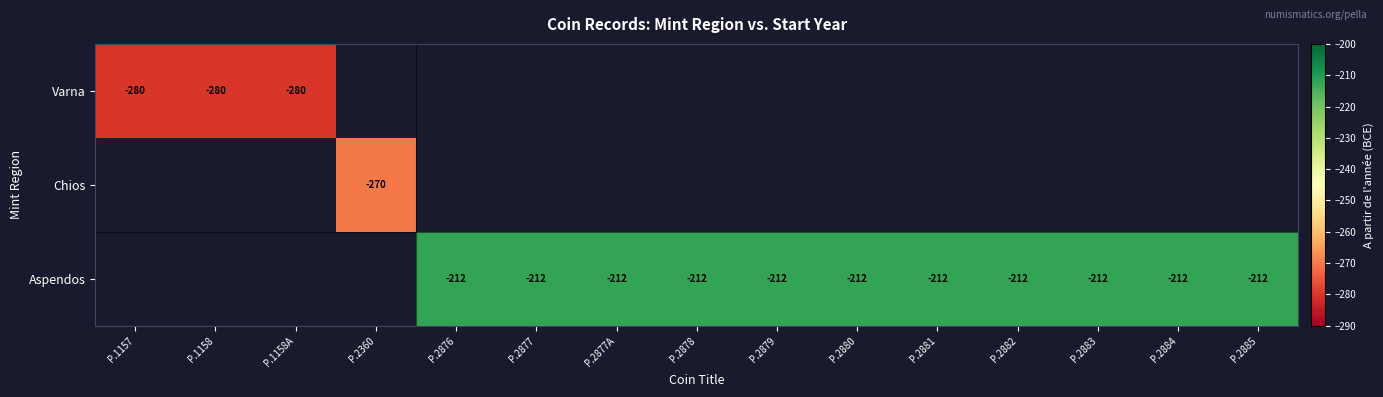

The value of Aspendos at P.2881 is -212. True or false?

True